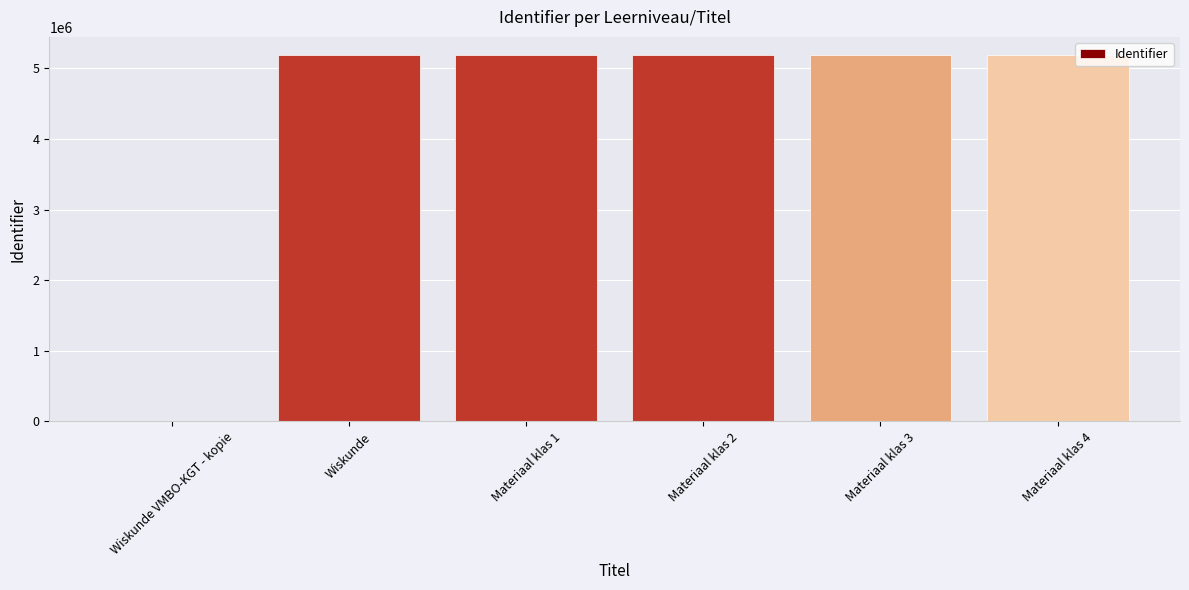

The value at Materiaal klas 4 is 8254682. True or false?

False